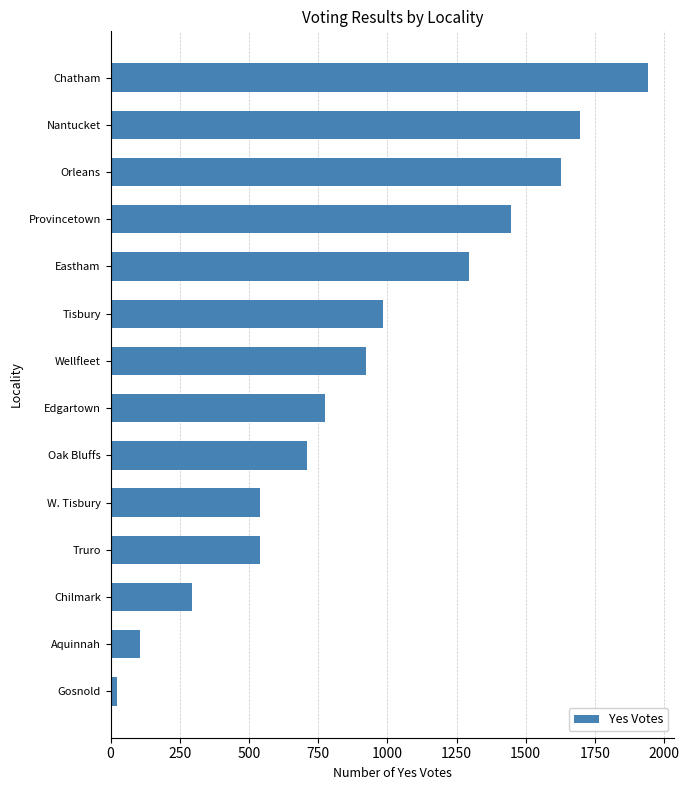

Read the value at Wellfleet.

924